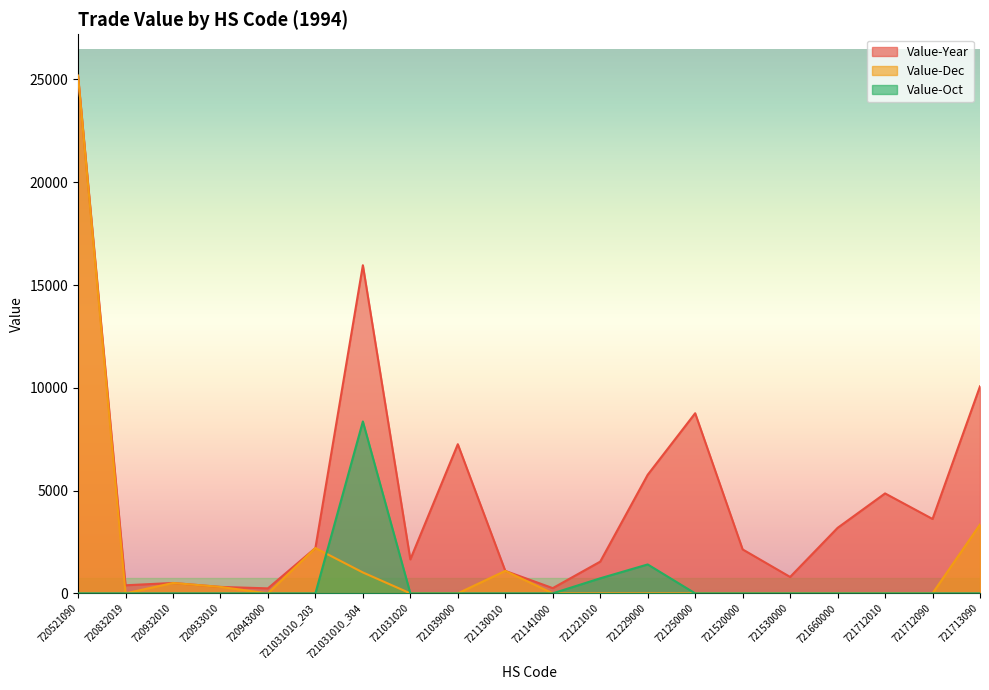

Which series has the widest spread of values?

Value-Dec